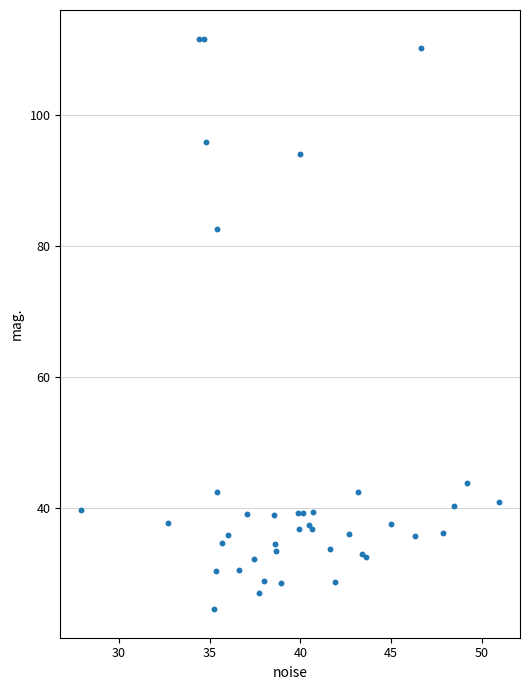

What Y value in the scatter plot is closest to 68?

82.5